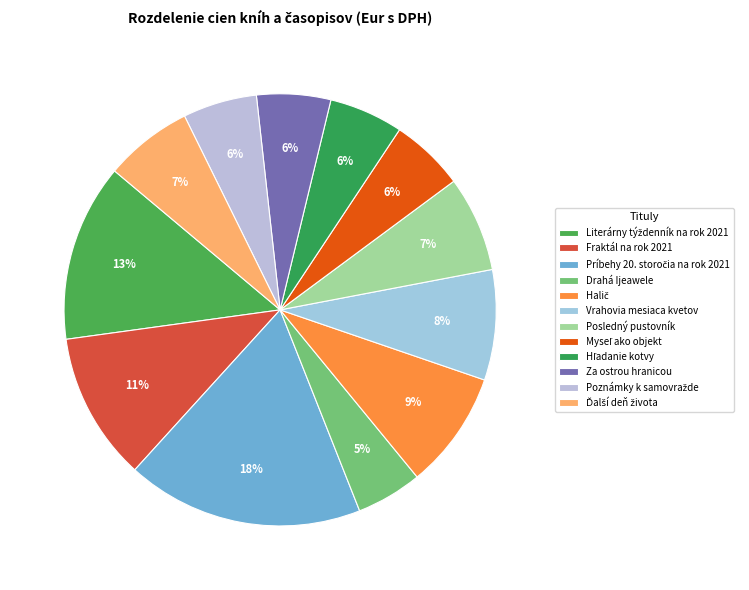

What is the total percentage of Drahá Ijeawele and Ďalší deň života?

11.5%